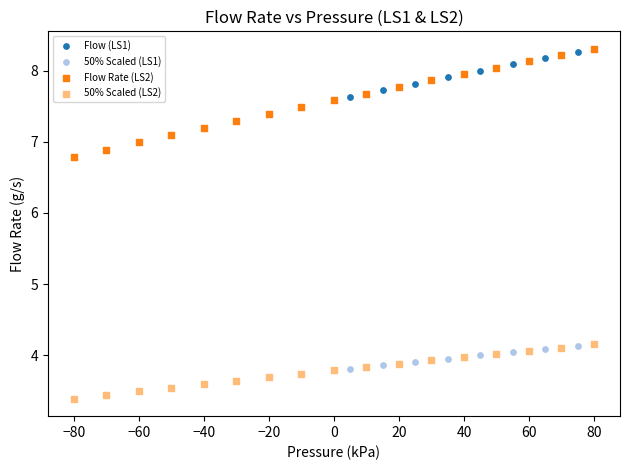

Which series contains the lowest Y value?

50% Scaled (LS2)